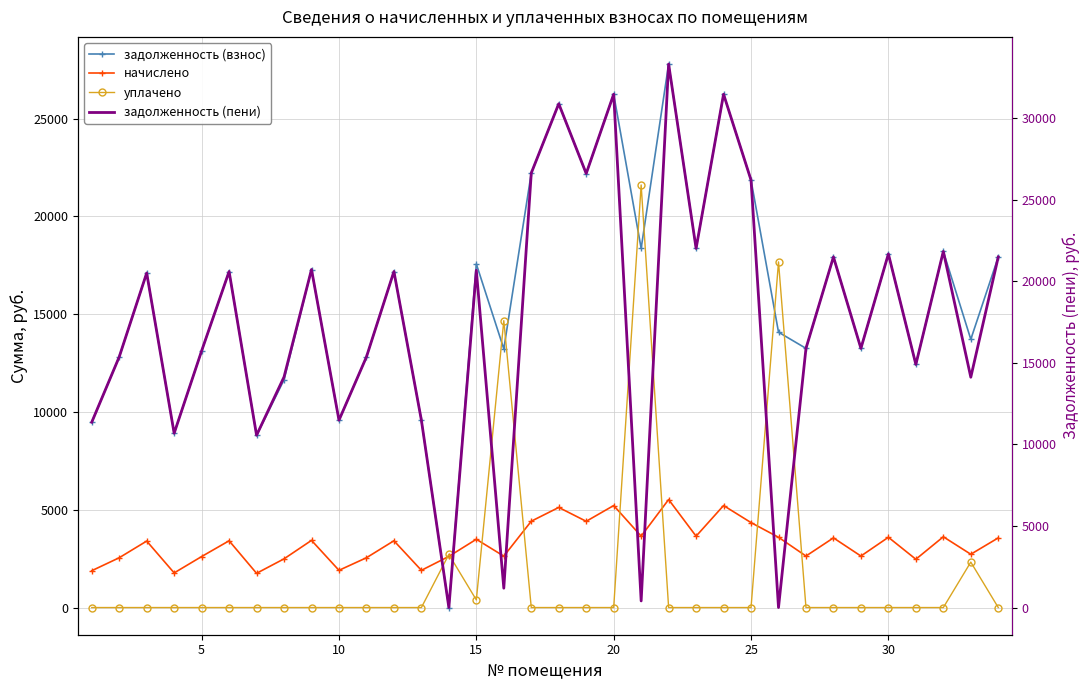

Which series has the largest total across all categories?

задолженность (пени)